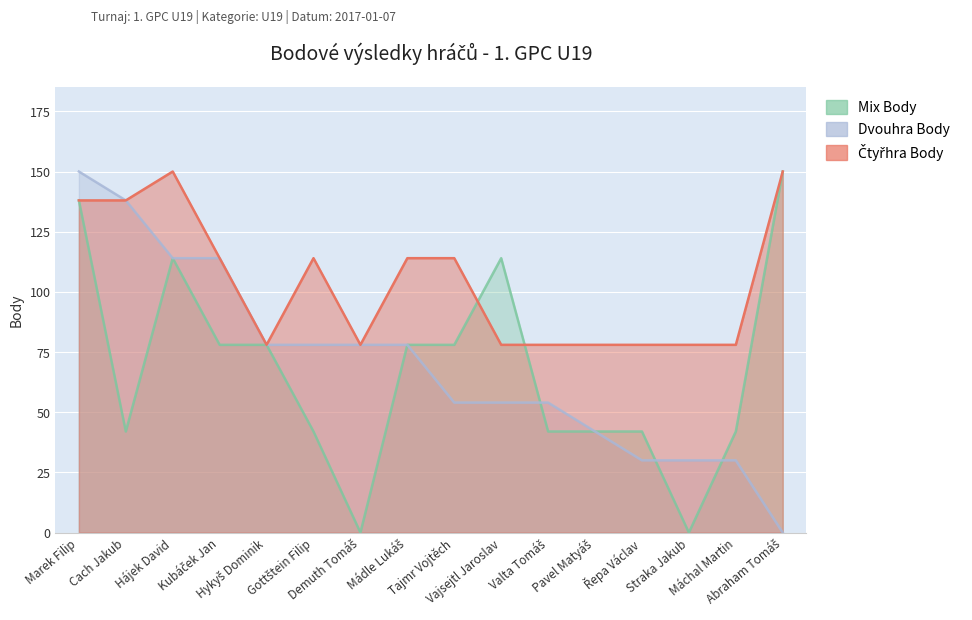

What is the minimum value for Čtyřhra Body?

78